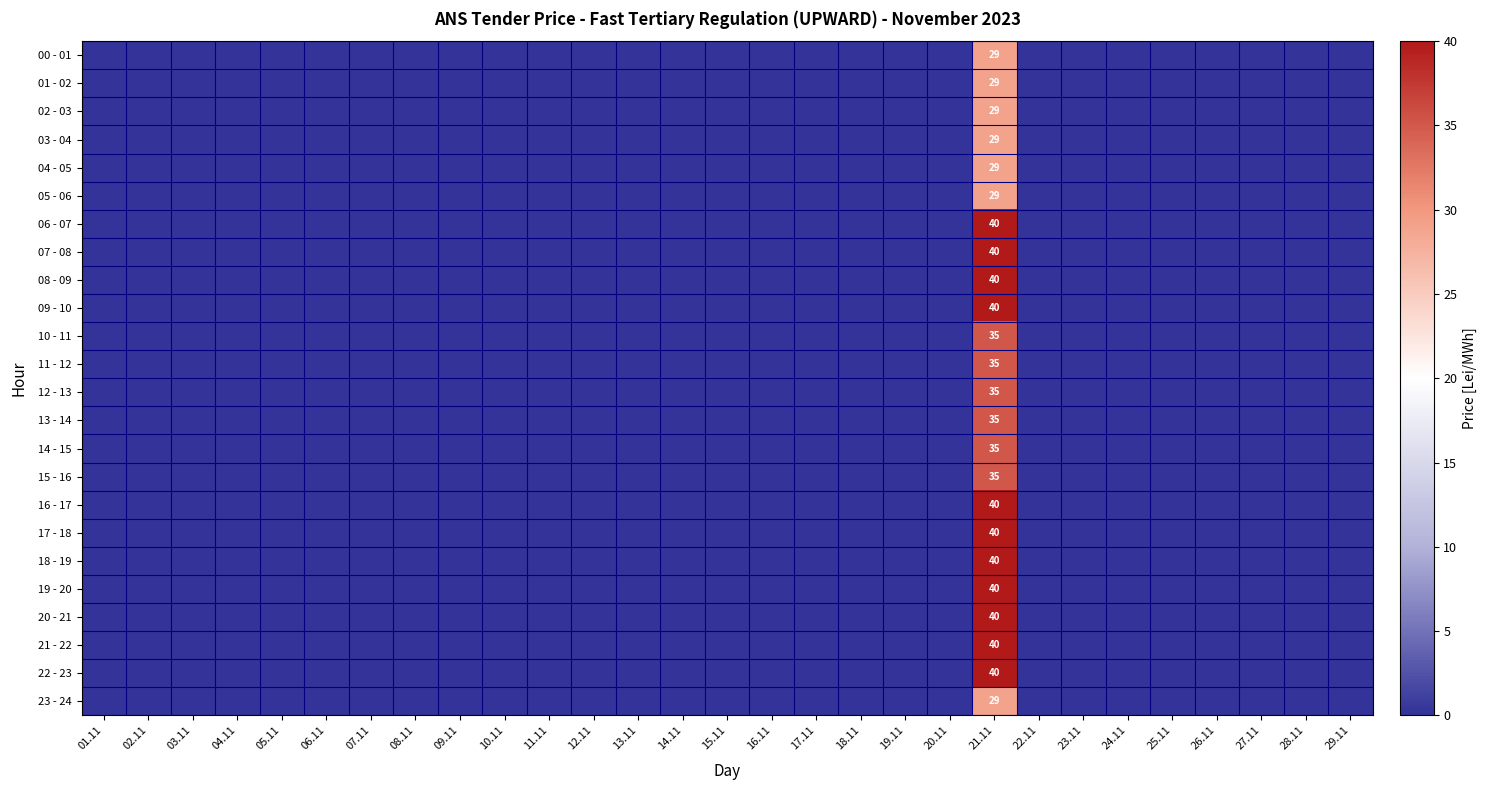

At which label is 08 - 09 closest to 20?

01.11